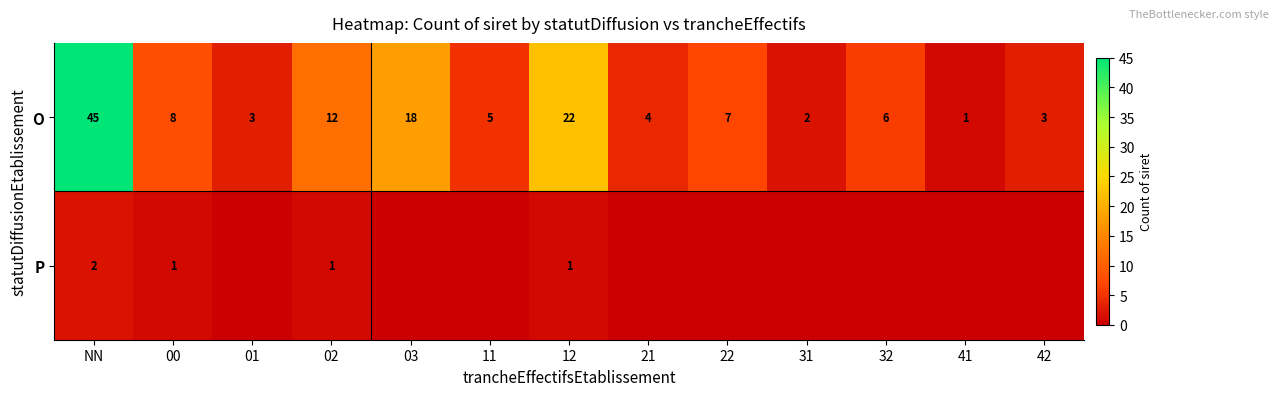

At how many categories does at least one series exceed 1?

12